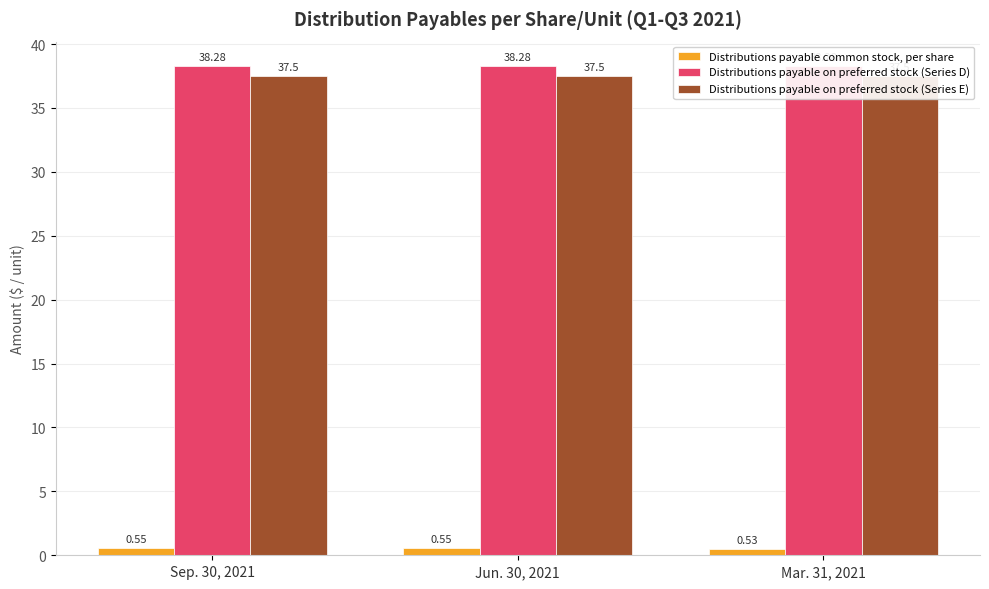

Which series has the largest total across all categories?

Distributions payable on preferred stock (Series D)